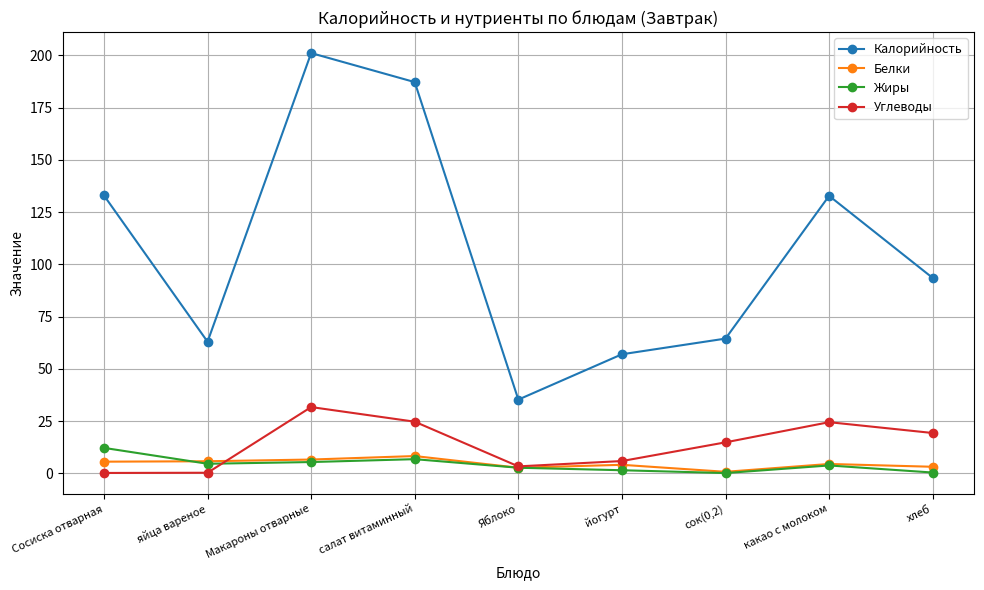

What is the label of the 2nd point from the left?

яйца вареное